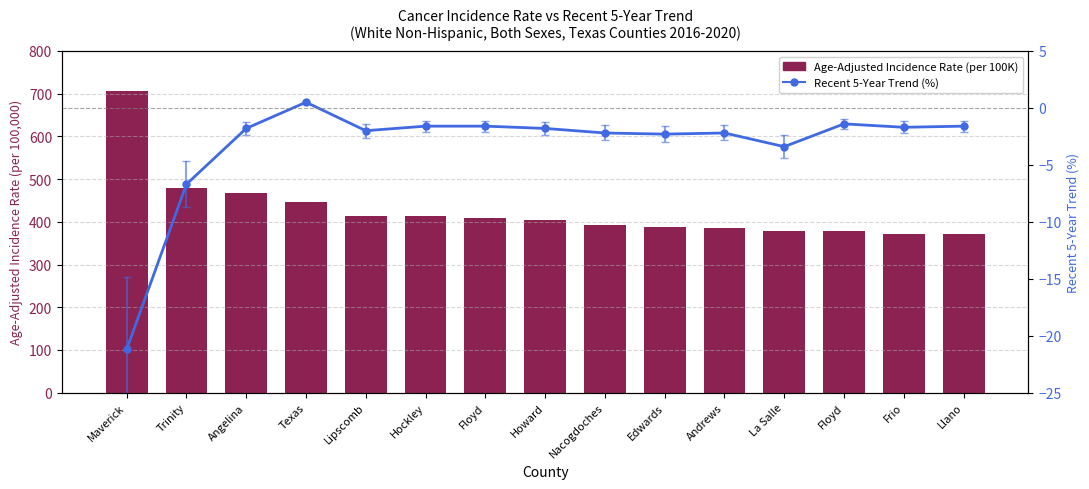

Are the bars horizontal?

No